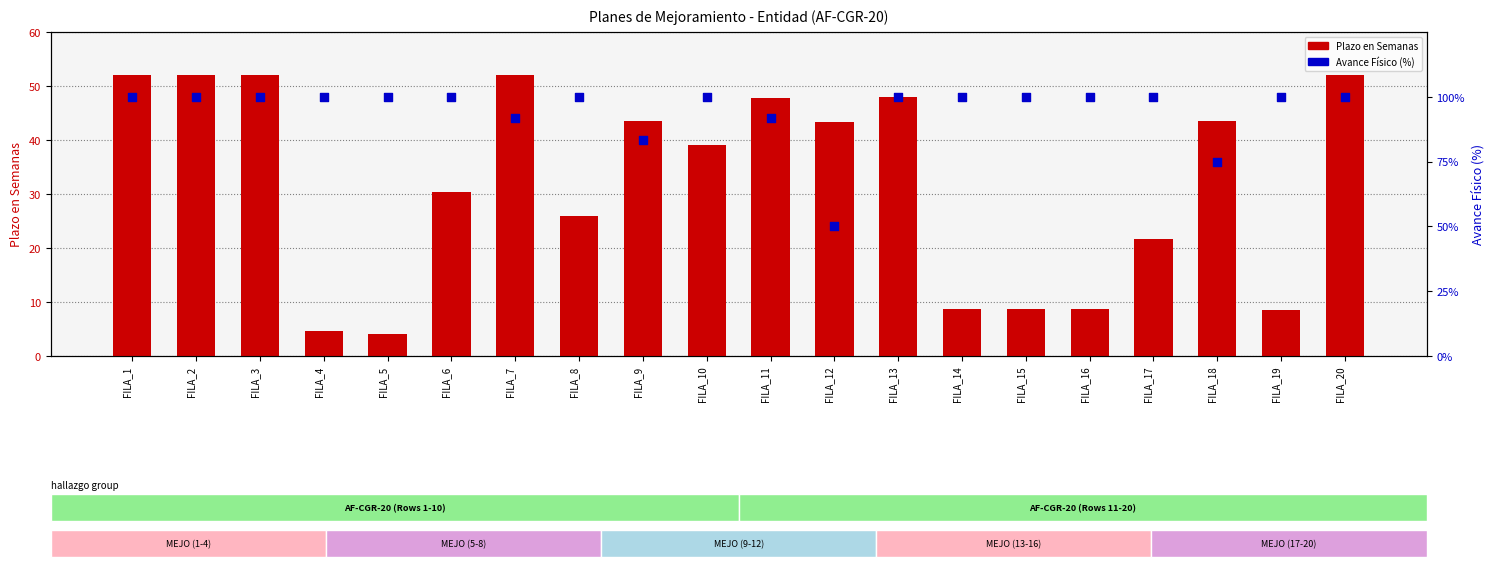

At which category is the sum across all series the highest?

FILA_1